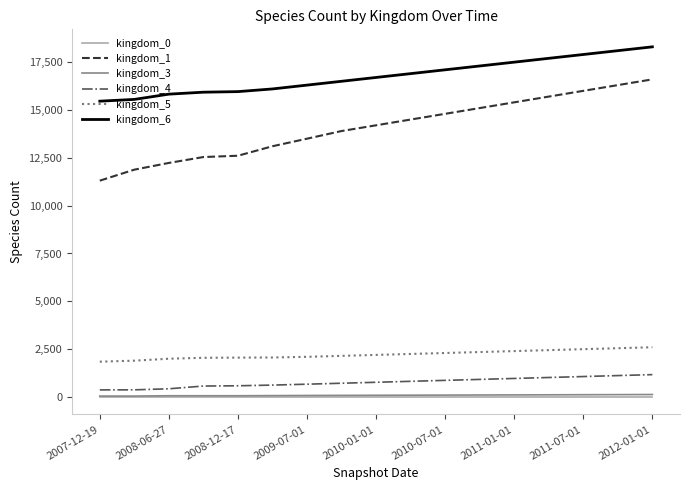

Does the chart display data point markers on the line(s)?

No